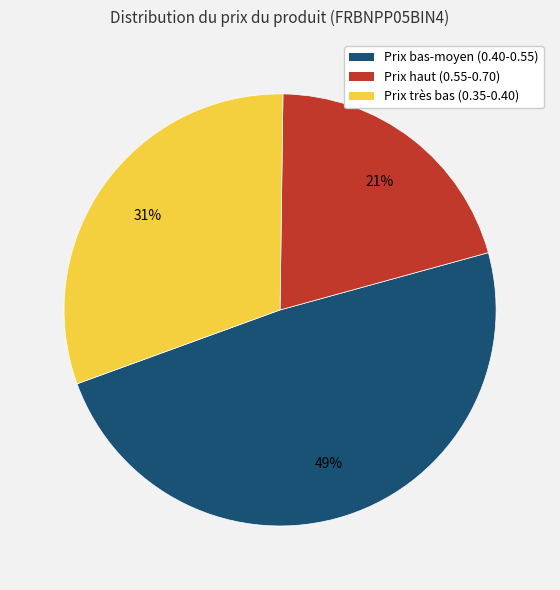

To the nearest percent, what is the average slice percentage?

33%